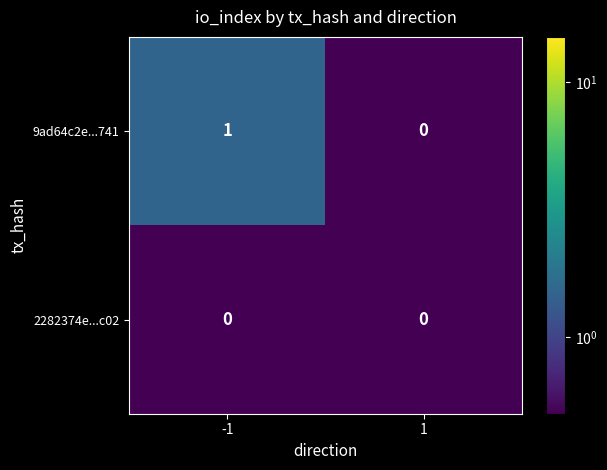

The value of 2282374e...c02 at 1 is 0. True or false?

True